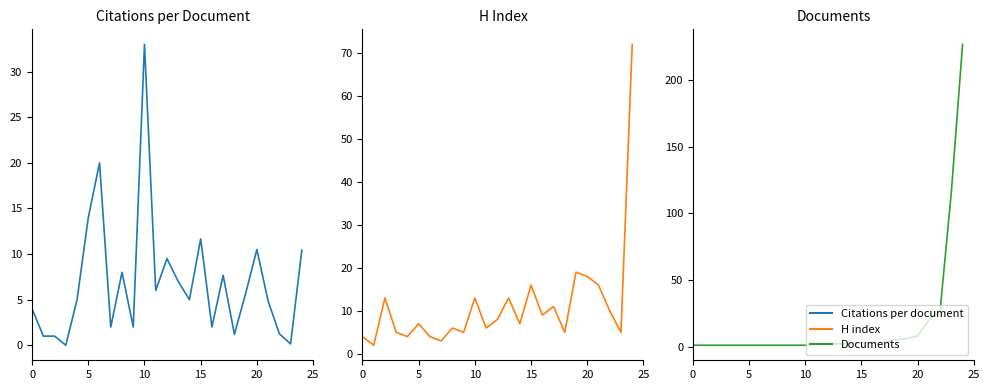

What is the spread (max minus min) of values at 10?

12.0